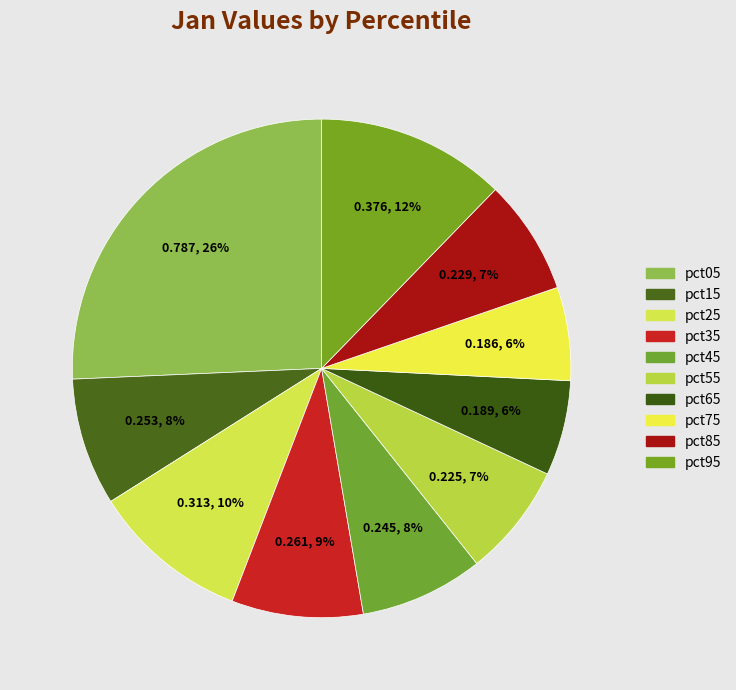

Count the number of slices in the pie.

10